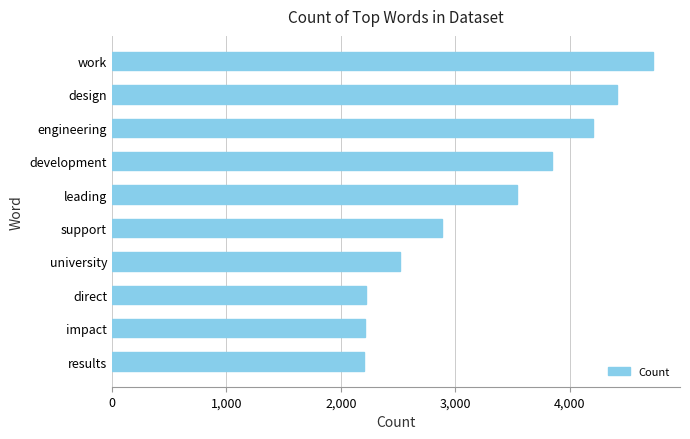

What is the greatest value displayed?

4725